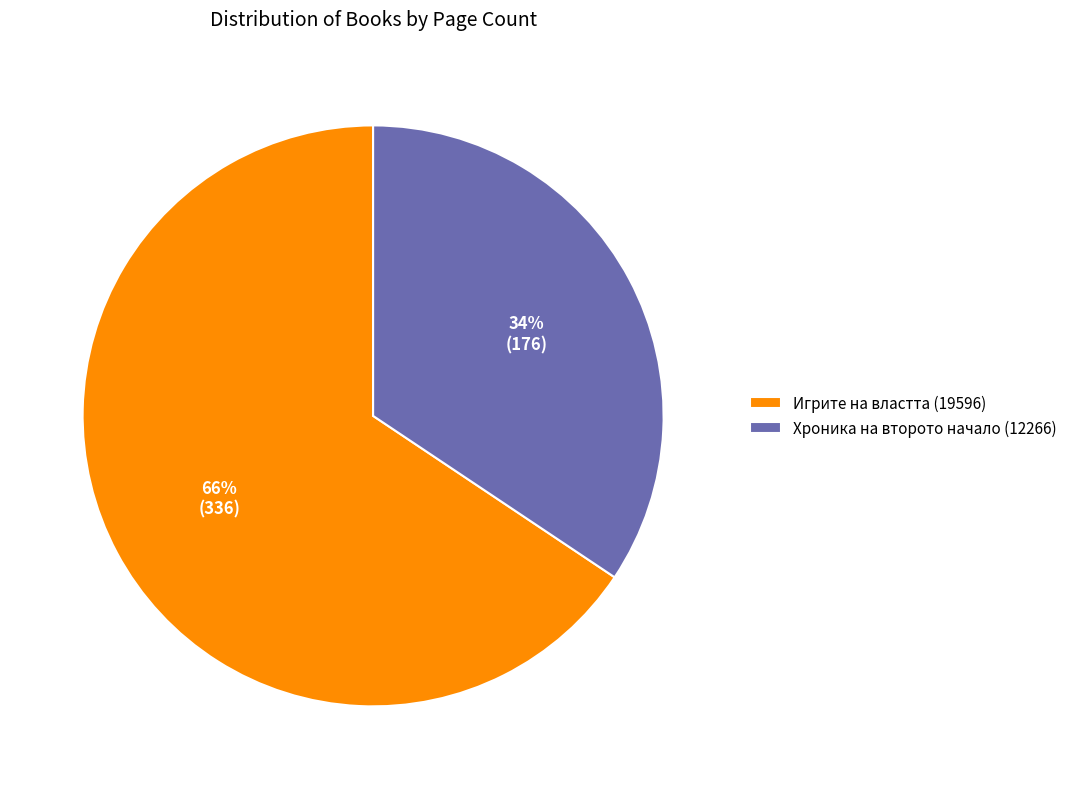

How many slices are in this pie chart?

2